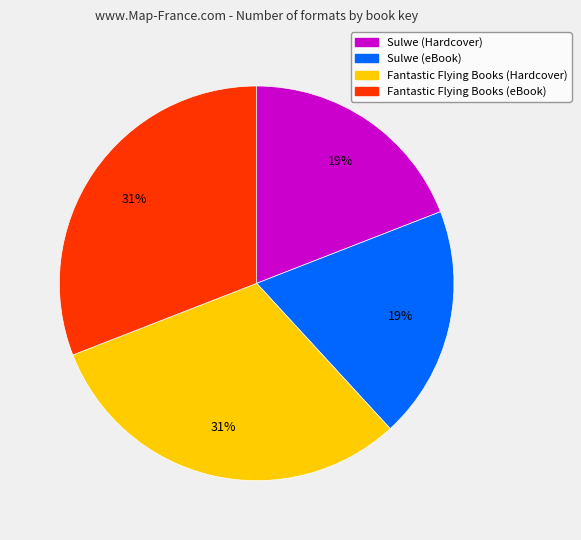

How many slices are in this pie chart?

4